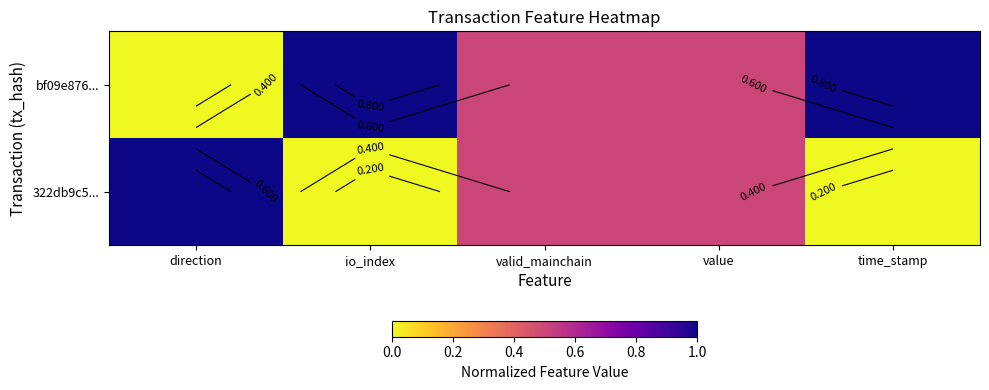

At which category is the sum across all series the highest?

direction